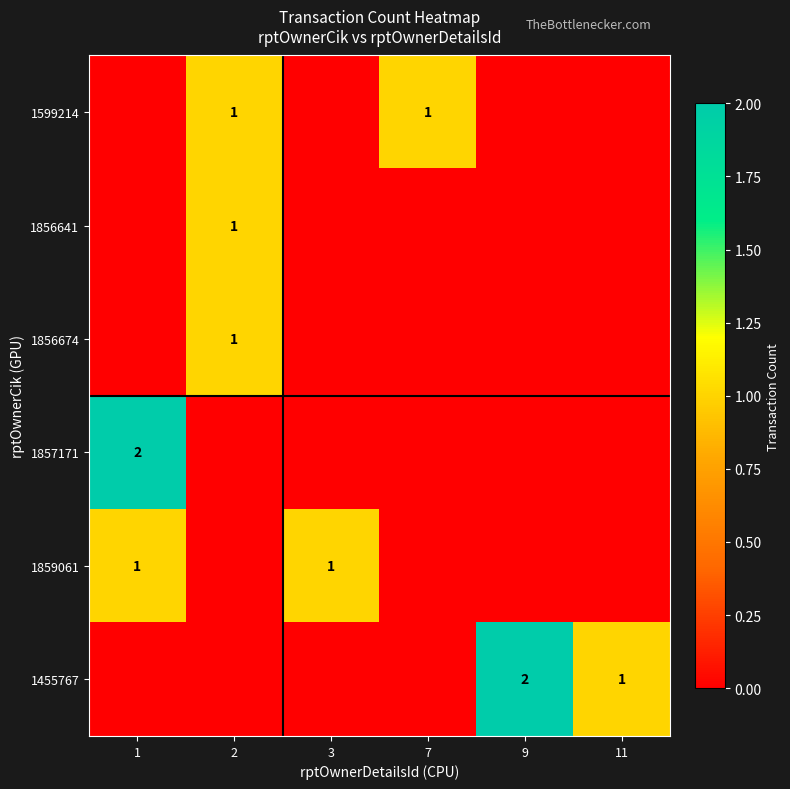

The value of 1856641 at 2 is 2. True or false?

False